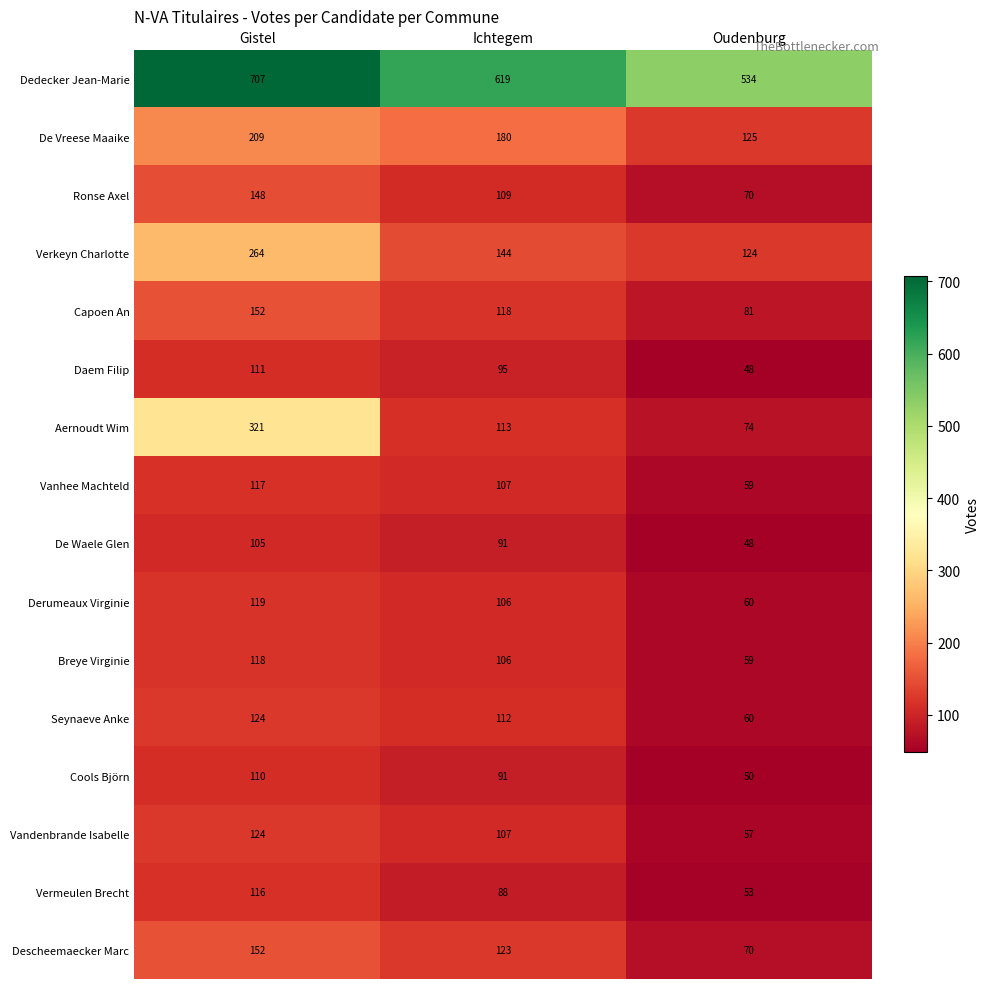

Between Gistel and Ichtegem, which series saw the biggest shift?

Aernoudt Wim